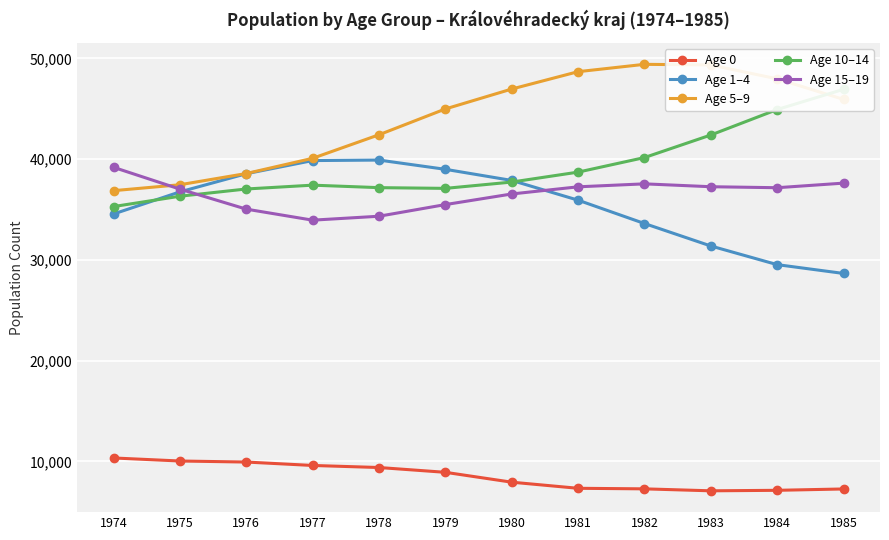

At which category is the sum across all series the highest?

1982